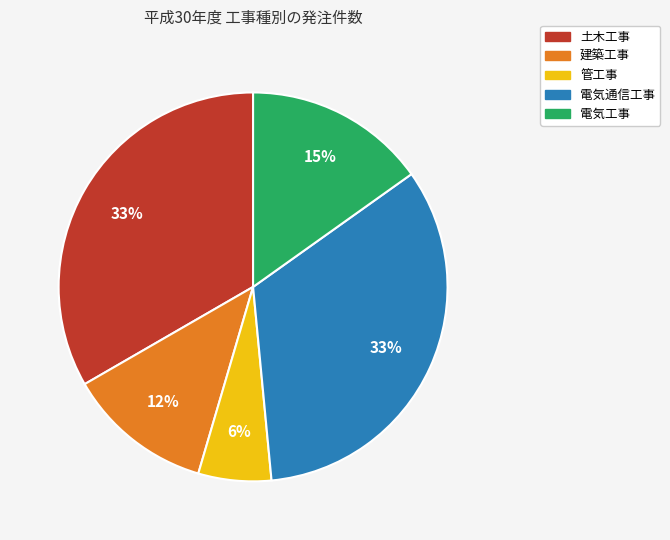

To the nearest percent, what is the difference between the 電気工事 and 建築工事 slice percentages?

3%